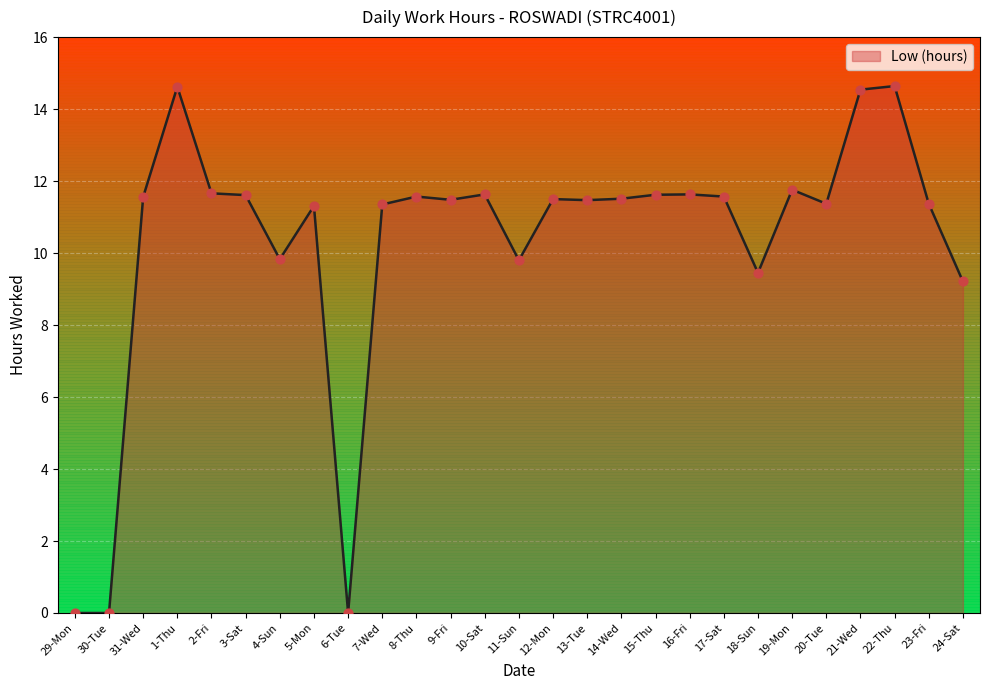

Approximately how many times larger is the value at 8-Thu compared to 15-Thu?

1.0